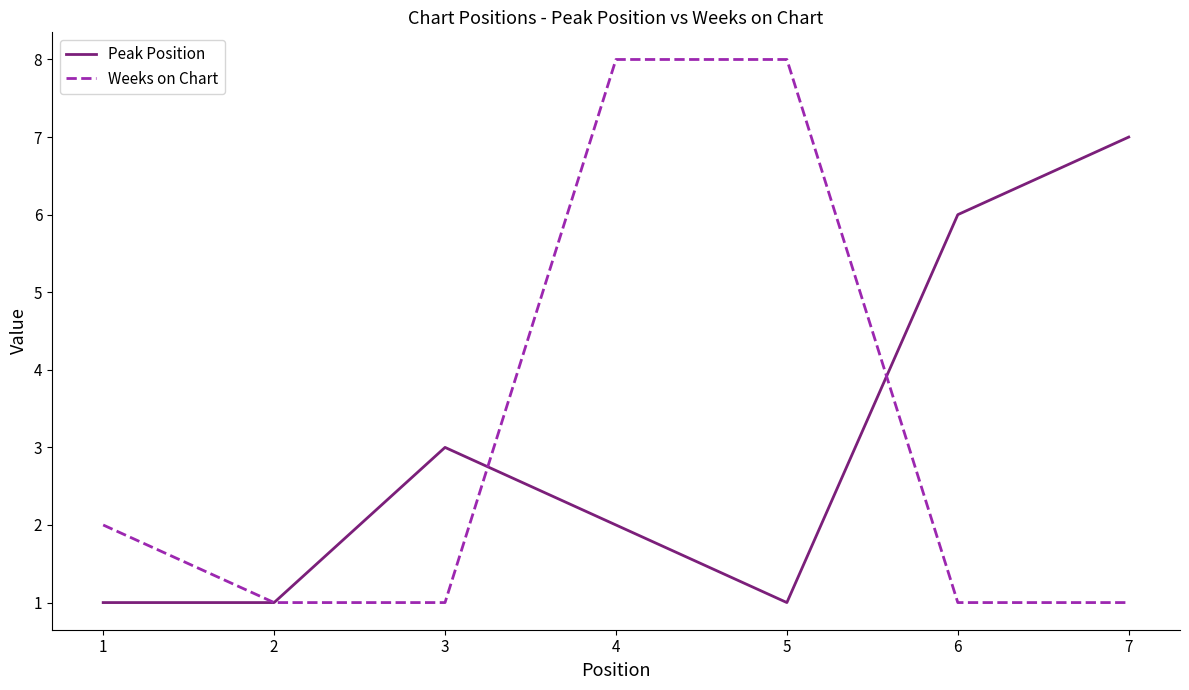

At which category is the sum across all series the highest?

4